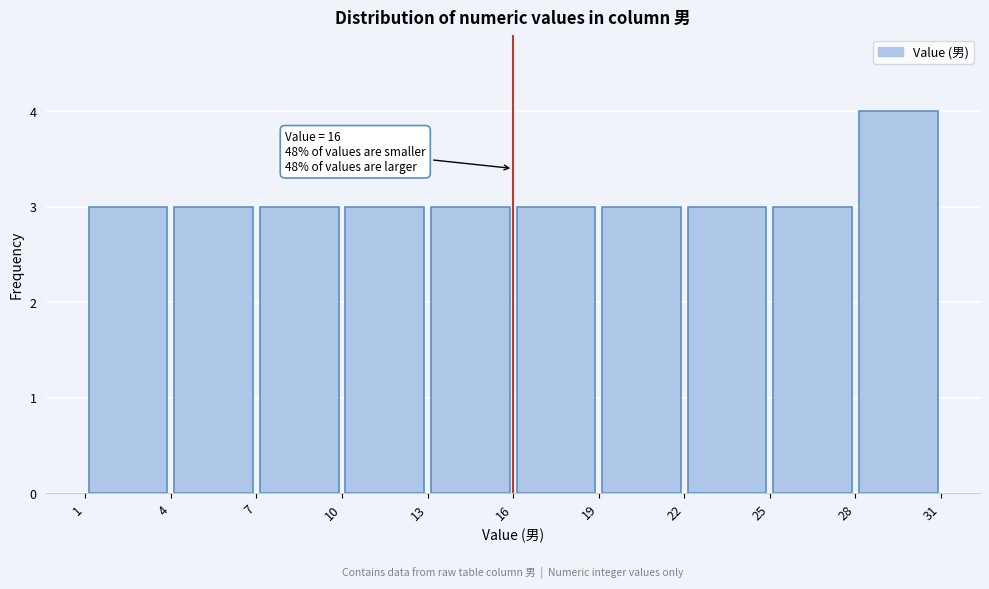

Over which range of the x-axis is the bar tallest?

28 to 31